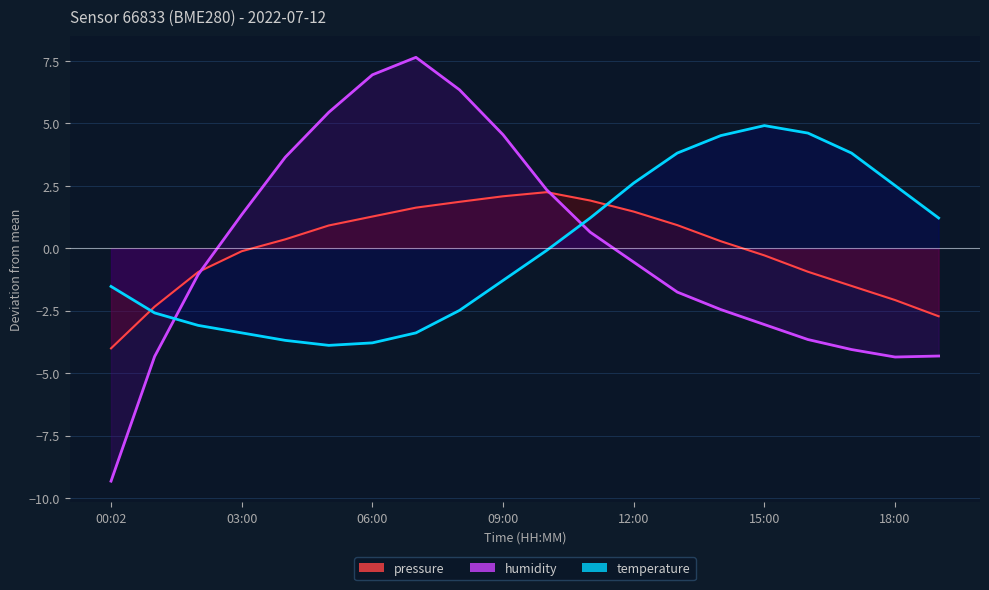

Rank the series by their maximum value, from highest to lowest.

humidity, temperature, pressure